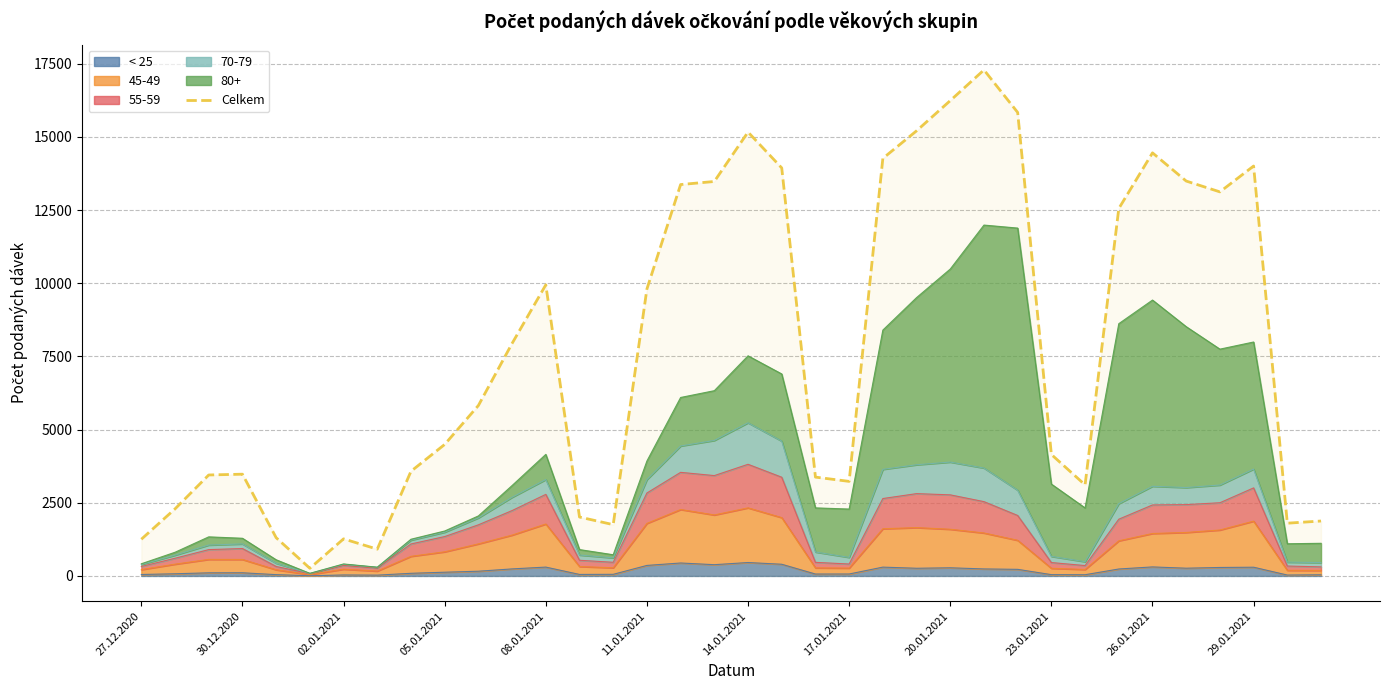

What is the greatest value displayed?

17287